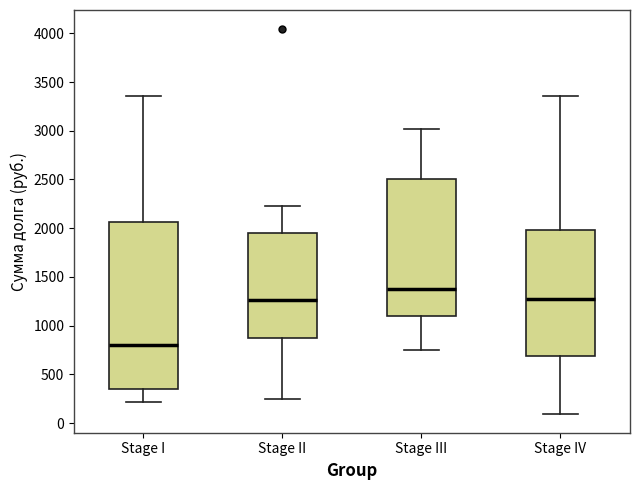

Reading left to right, transcribe this box plot: for each box, give where its median line is, the range the box spans, and where its two whiskers end, as read against the y-axis. The values are not printed on the chart, so give them approximately, as read against the axis.

Stage I: median 800, box 350 to 2050, whiskers 200 to 3350
Stage II: median 1250, box 850 to 1950, whiskers 250 to 2250
Stage III: median 1400, box 1100 to 2500, whiskers 750 to 3000
Stage IV: median 1300, box 700 to 2000, whiskers 100 to 3350